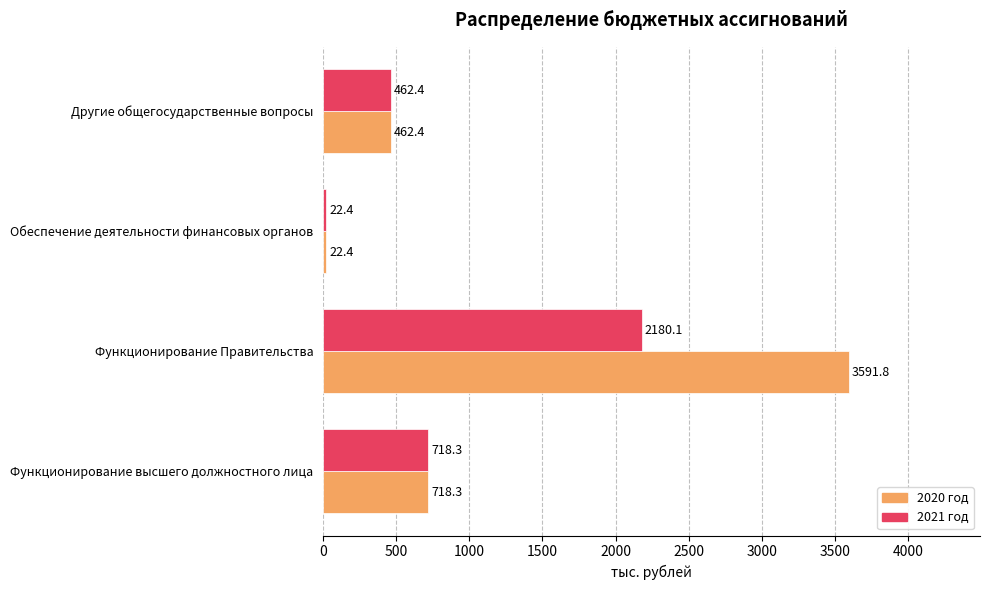

The 2020 год series shows 986.1 at Функционирование высшего должностного лица. True or false?

False